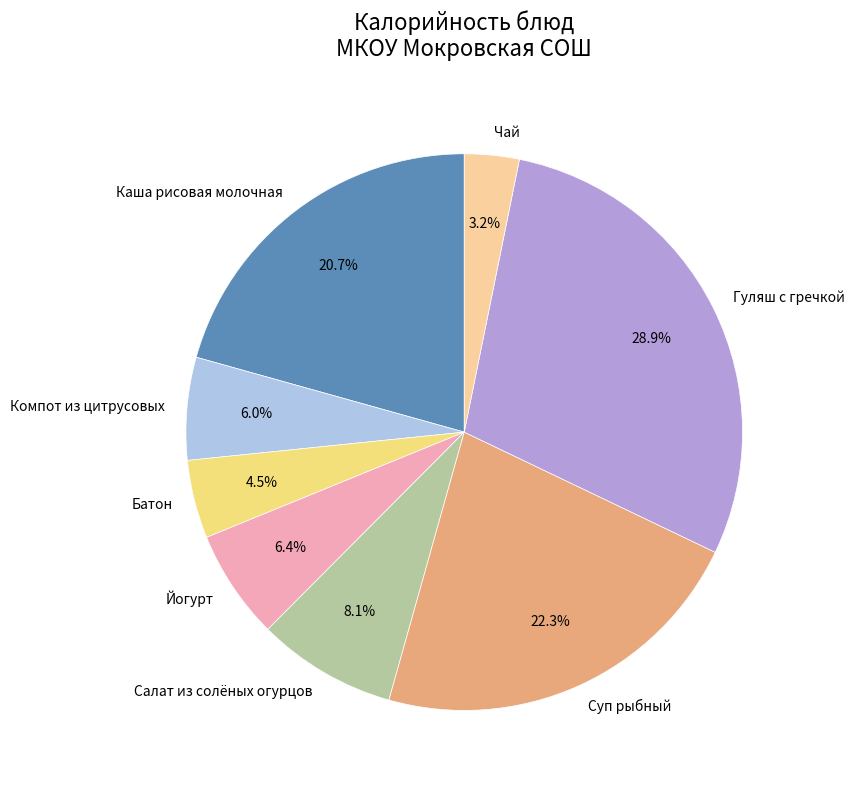

How many segments does this pie chart have?

8